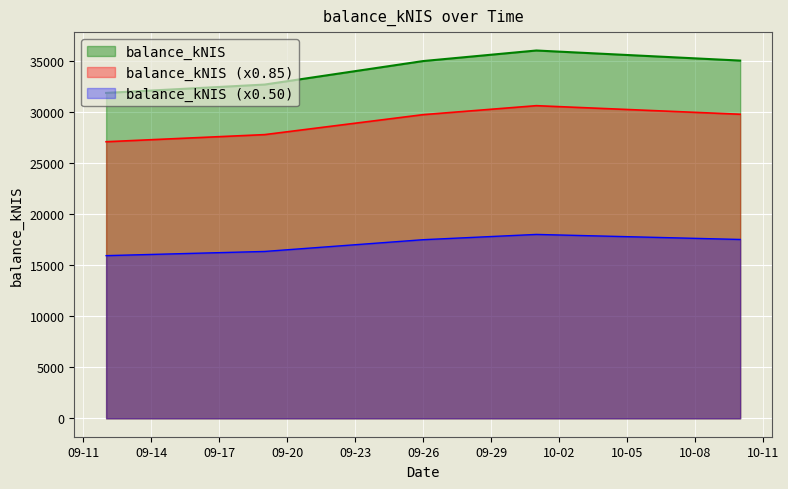

Does the chart display data point markers on the line(s)?

No